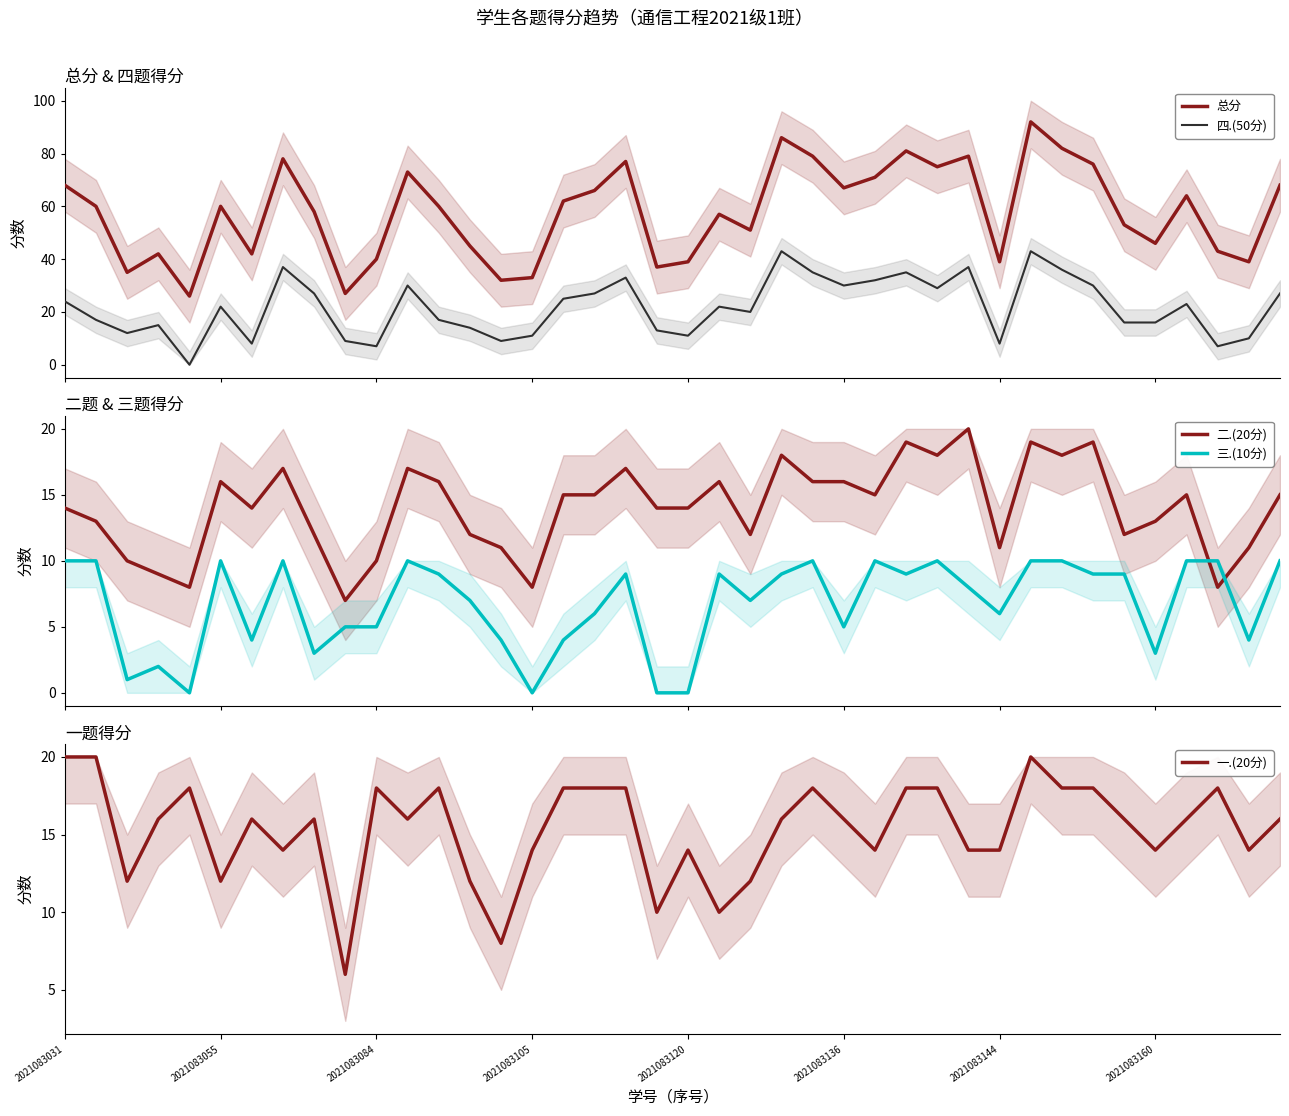

Rank the series at 38 from lowest to highest value.

三.(10分), 四.(50分), 二.(20分), 一.(20分), 总分